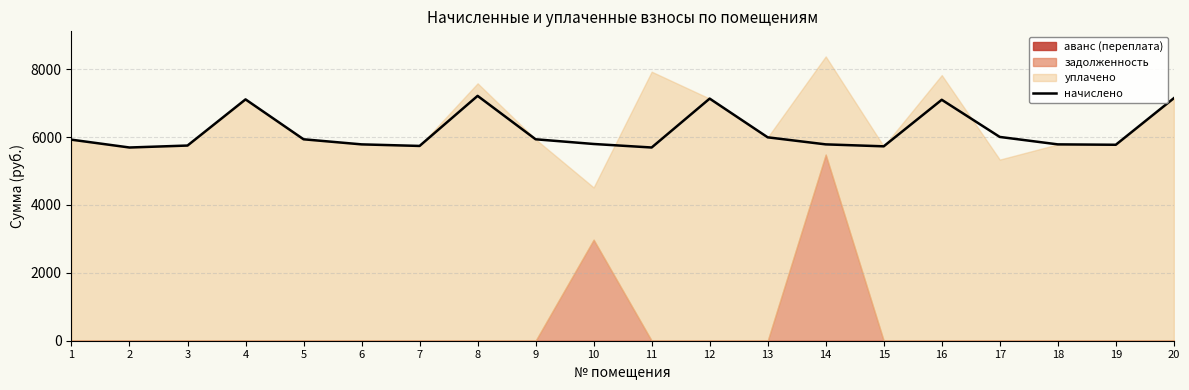

Approximately how many times larger is the value at 11 compared to 1?

1.0